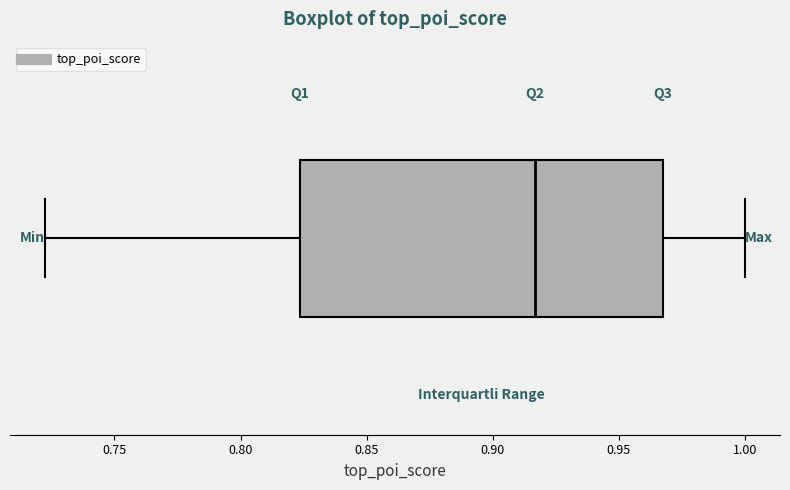

Where is the right edge of the box on the x-axis? The values are not printed on the chart, so give them approximately, as read against the axis.

0.965